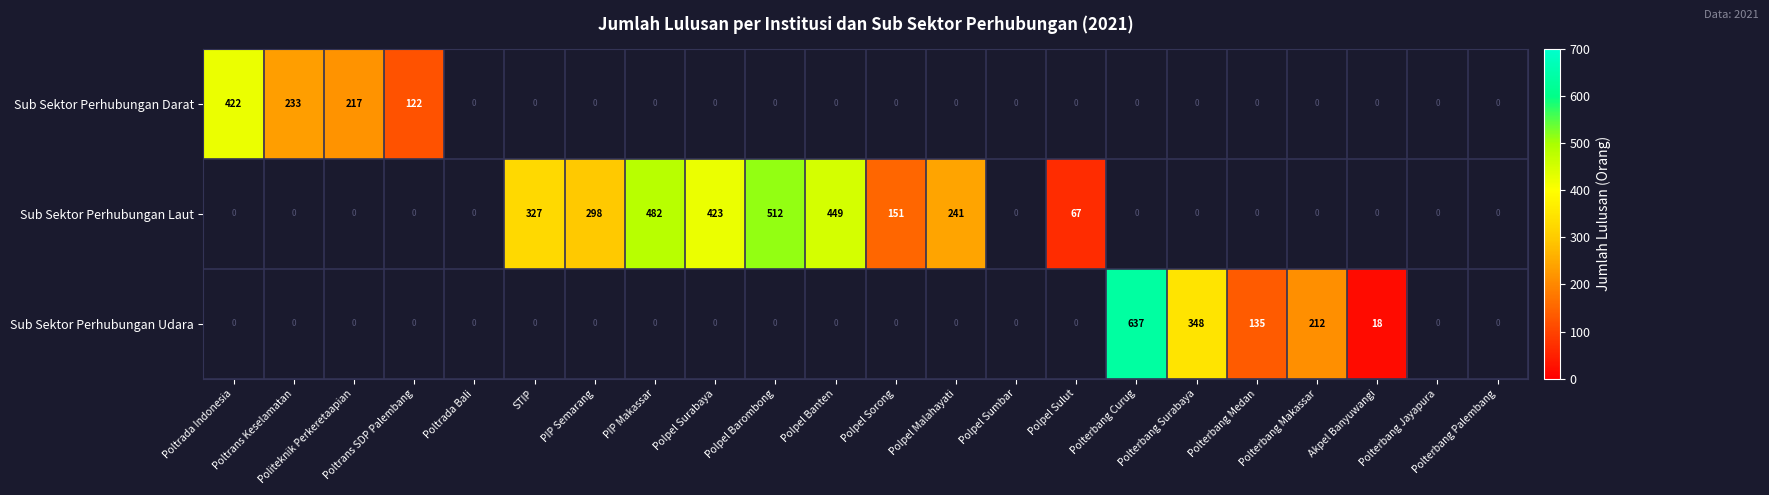

Where does the Sub Sektor Perhubungan Laut series first go above 449?

PIP Makassar